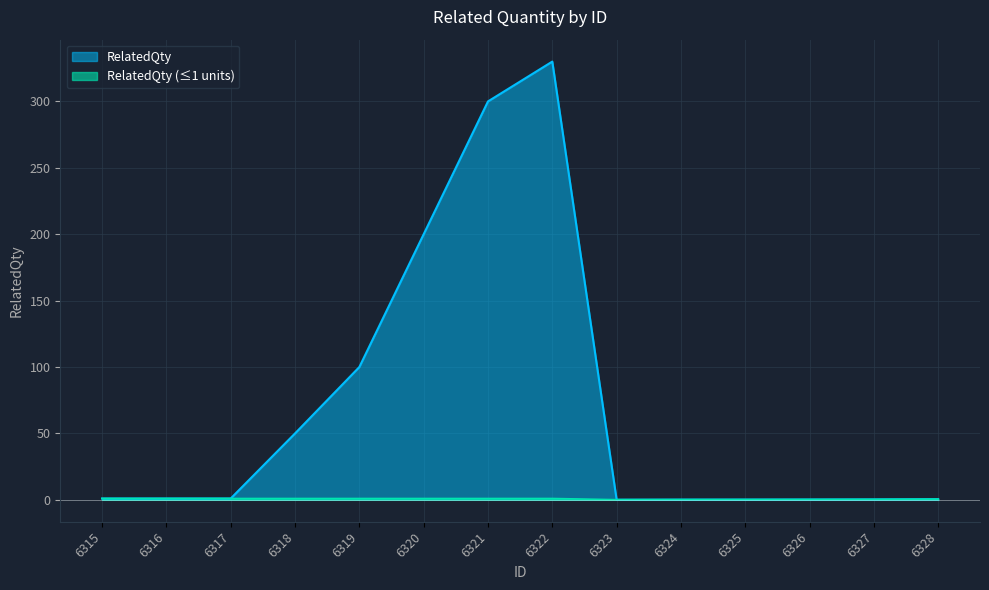

Where is the data nearest to the value 165?

6320